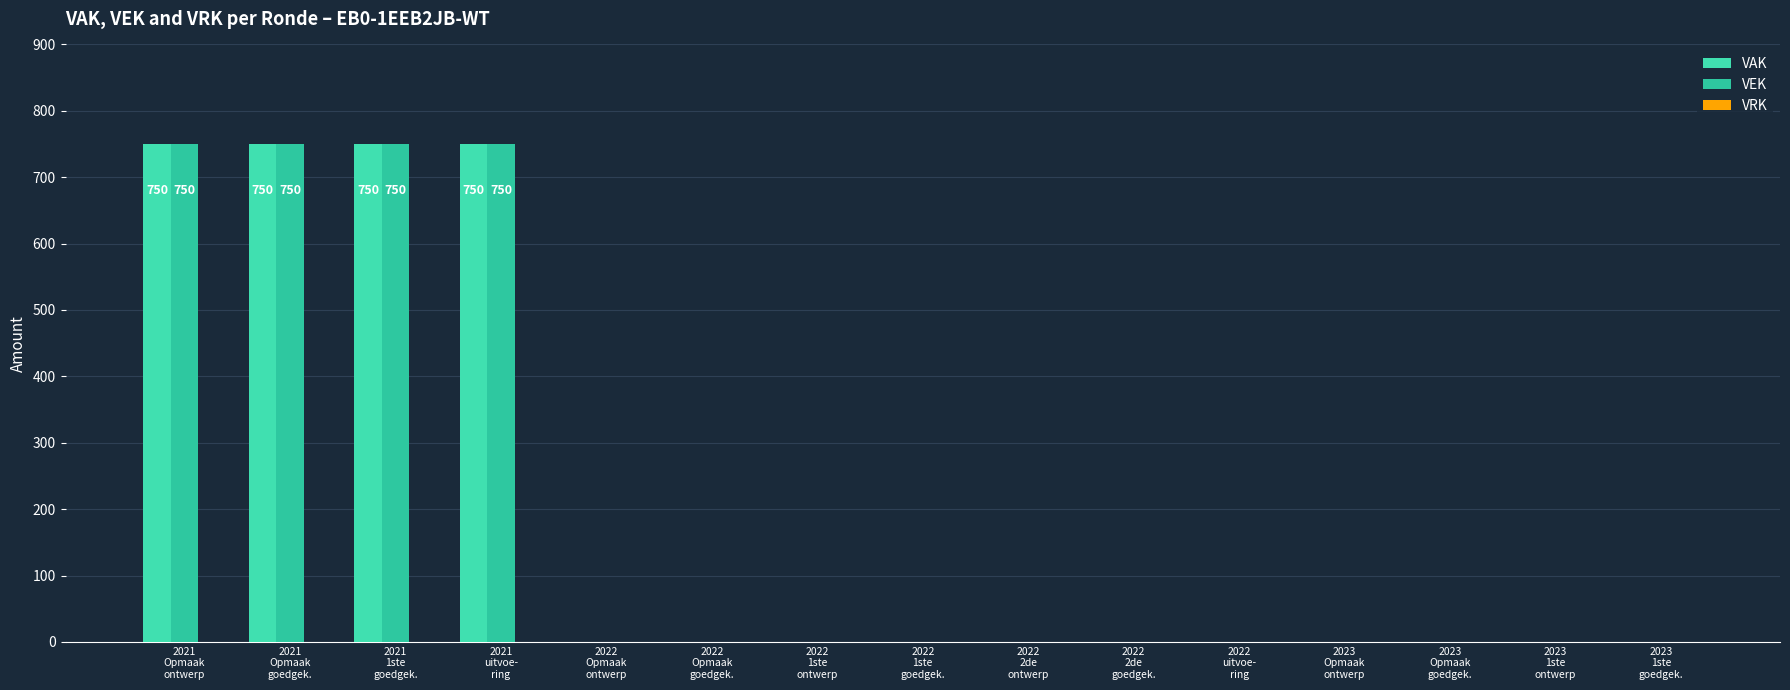

True or false: VEK has a value of 0 at 2023
1ste
goedgek..

True